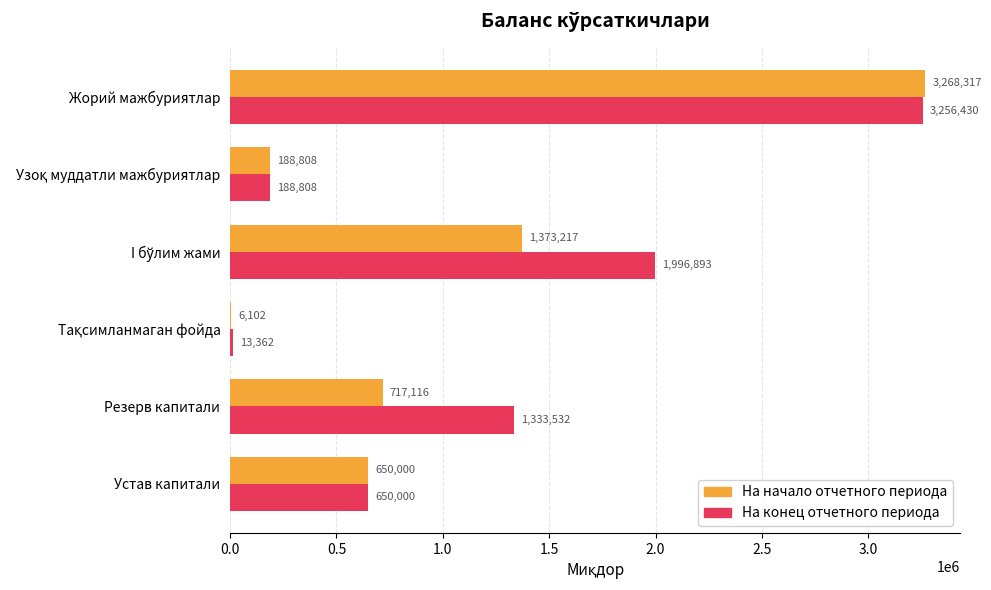

The На начало отчетного периода series shows 717115.7 at Резерв капитали. True or false?

True